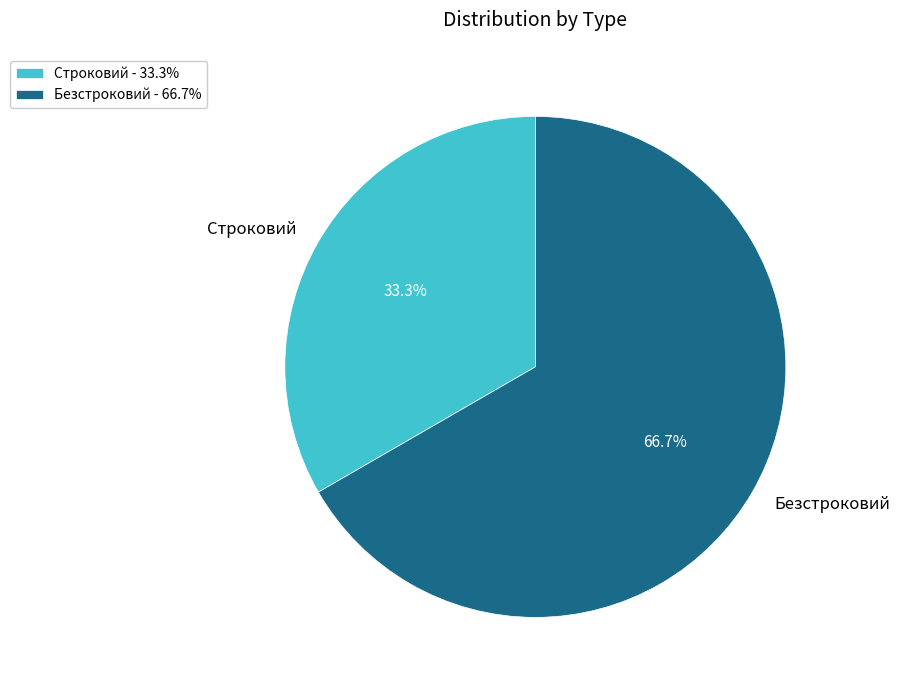

Approximately how many times larger is the value at Строковий compared to Безстроковий?

0.5